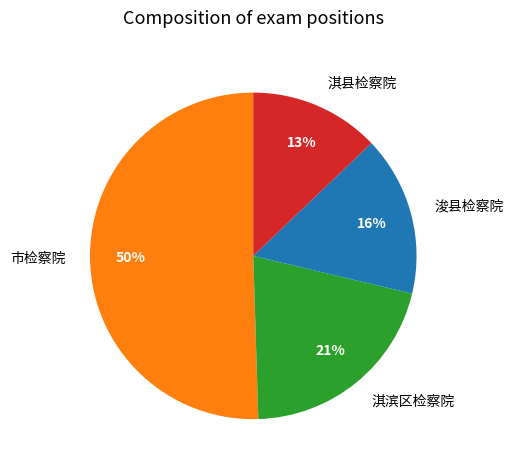

Approximately how many times larger is the value at 市检察院 compared to 淇滨区检察院?

2.4